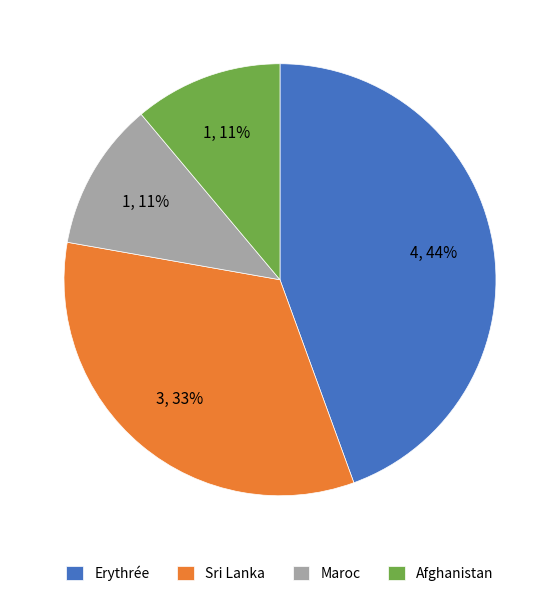

Between Maroc and Sri Lanka, which is larger?

Sri Lanka